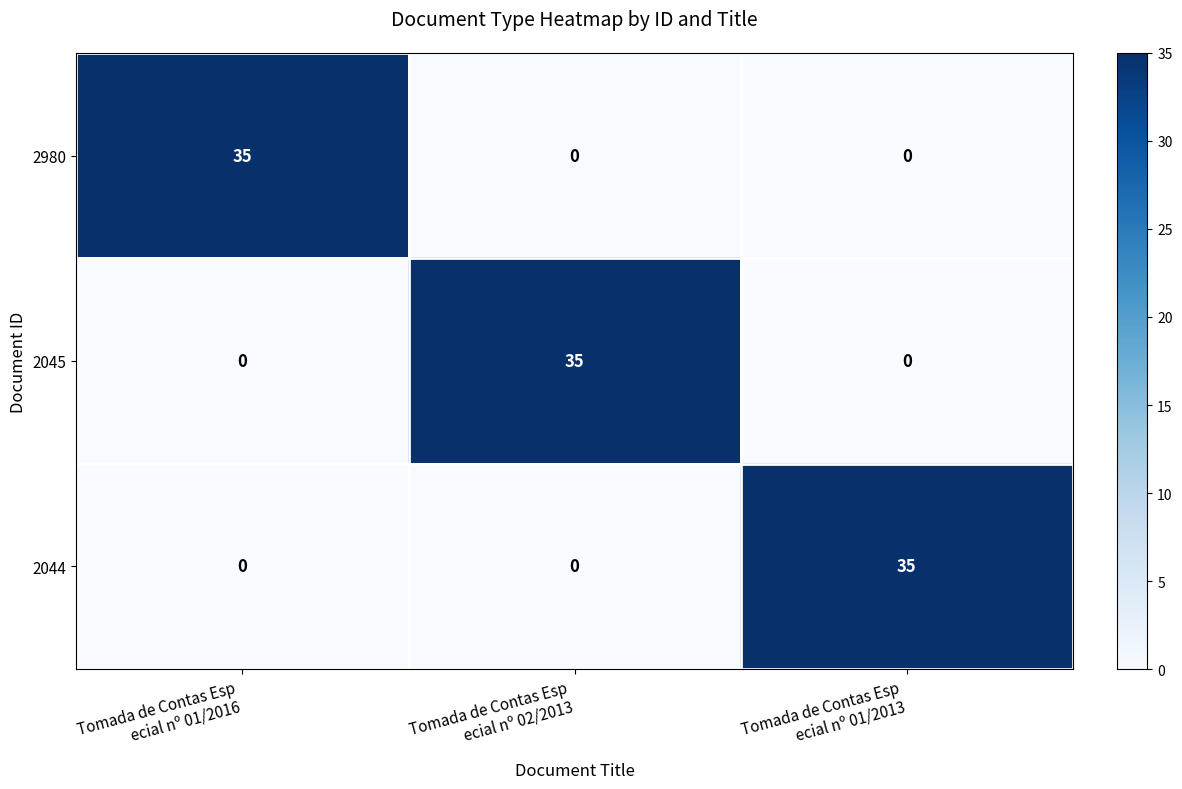

Reading left to right, list all the values displayed in this chart.

2980: 35	0	0
2045: 0	35	0
2044: 0	0	35